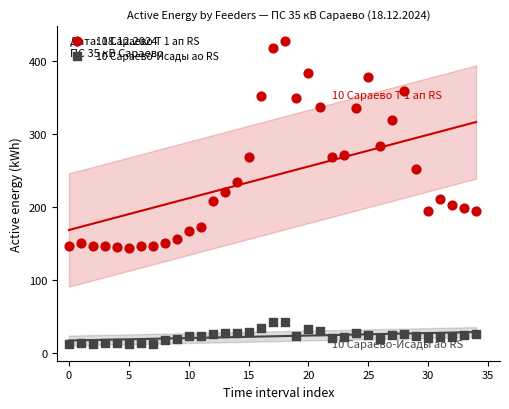

What are all the series names shown in the legend?

10 Сараево Т 1 ап RS, 10 Сараево-Исады ао RS